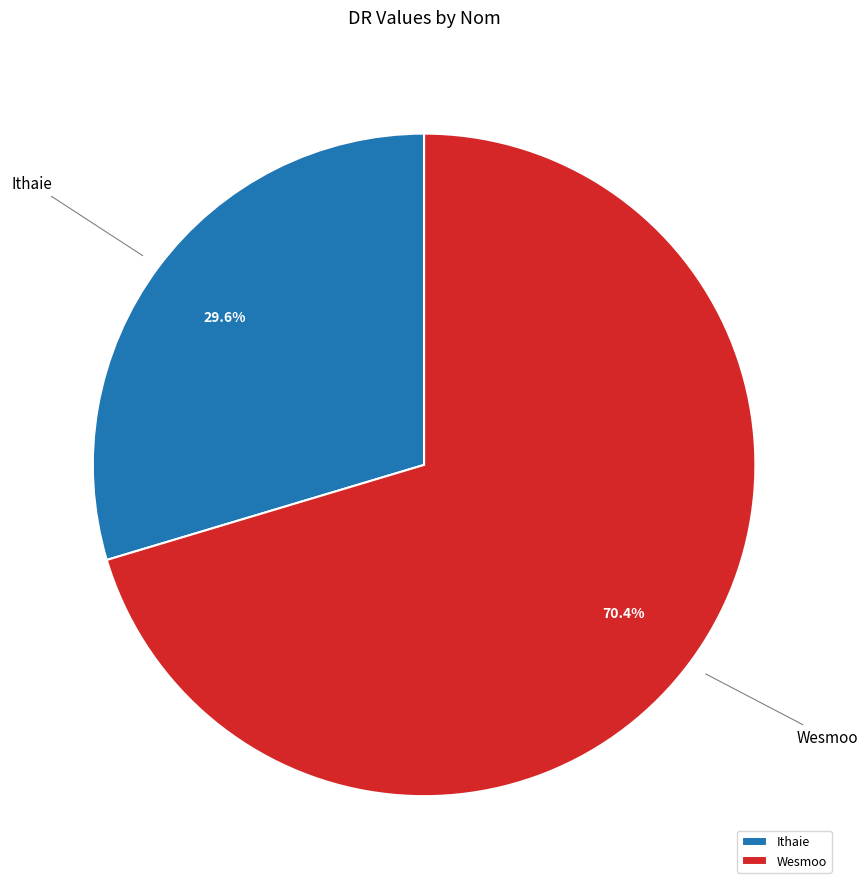

Rank the categories by value from highest to lowest.

Wesmoo, Ithaie